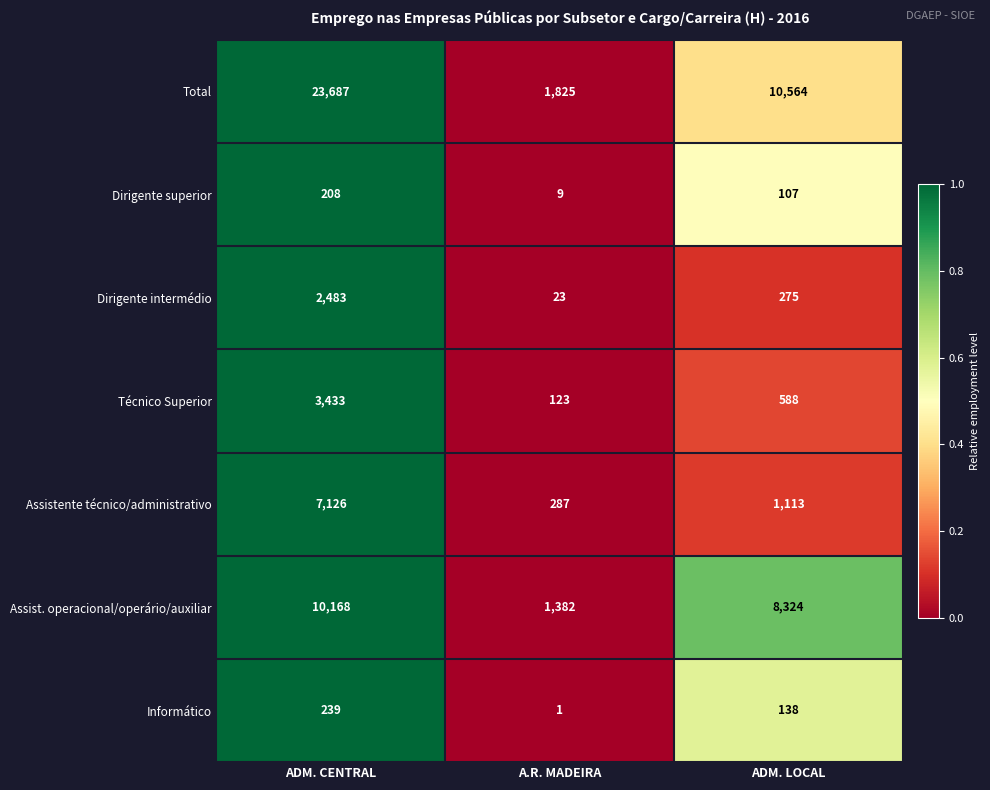

At which category is the sum across all series the highest?

ADM. CENTRAL